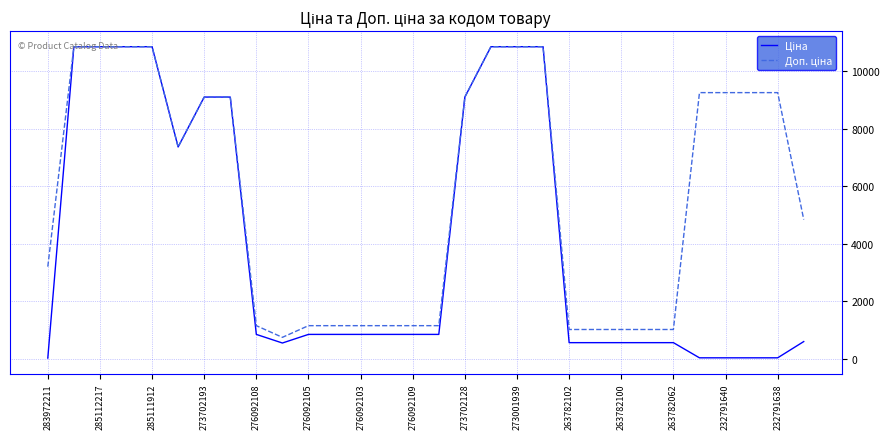

What is the greatest value displayed?

10840.1